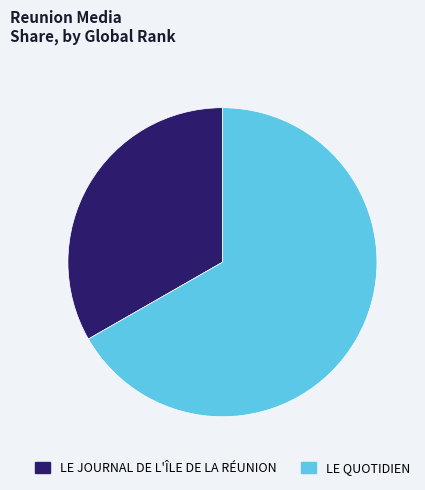

Does any single category account for the majority?

Yes